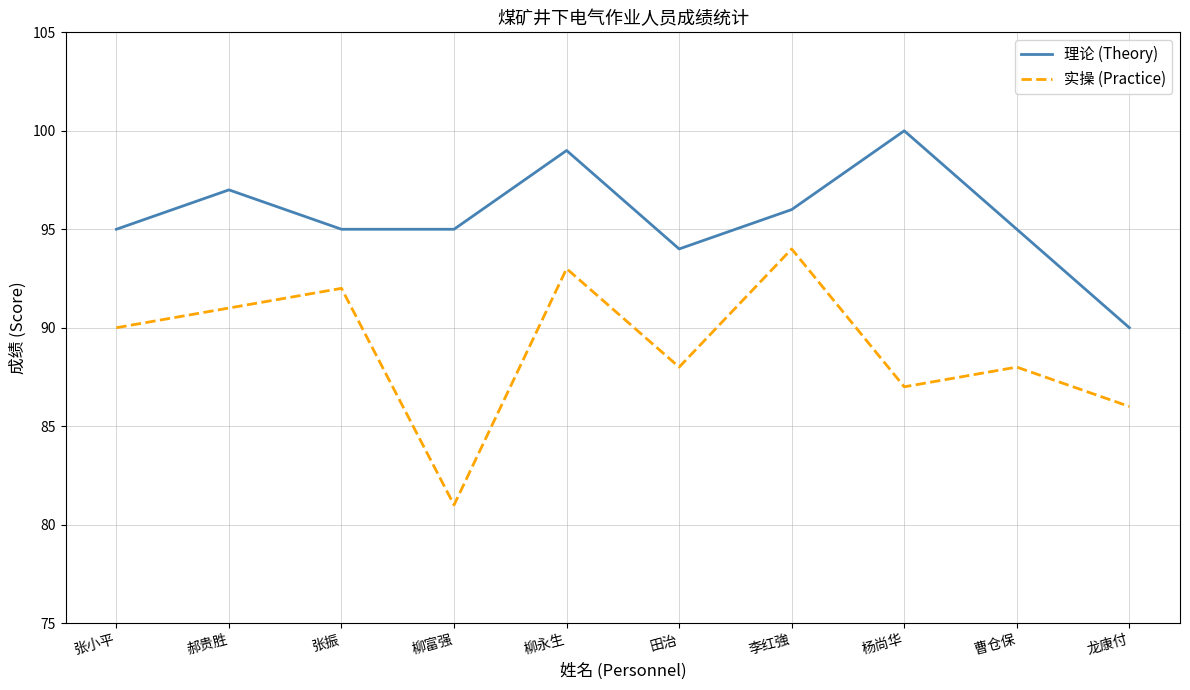

True or false: 实操 (Practice) and 理论 (Theory) intersect in this chart.

False